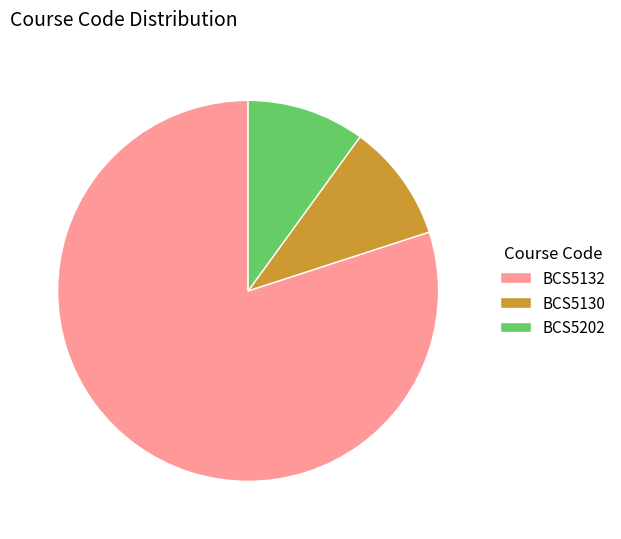

Do BCS5202 and BCS5132 together represent more than half of the pie?

Yes